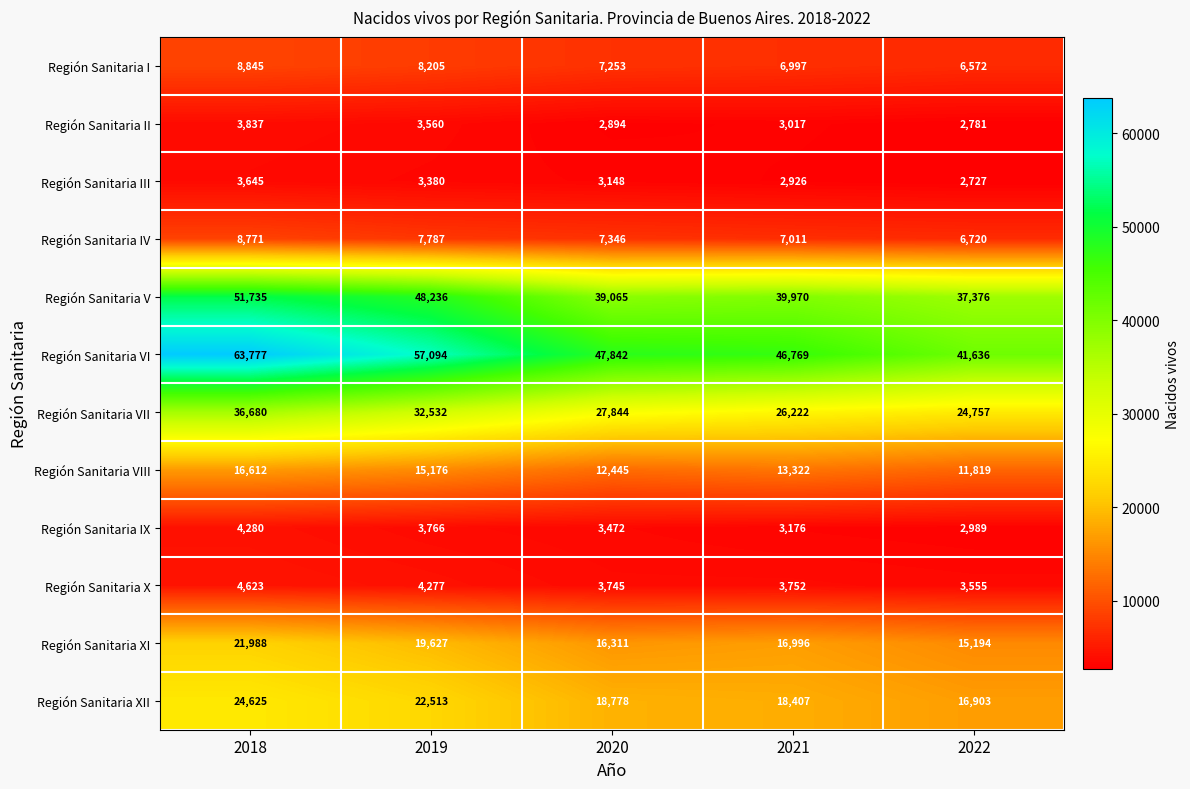

How many Región Sanitaria VIII values are between 12445 and 15176?

3